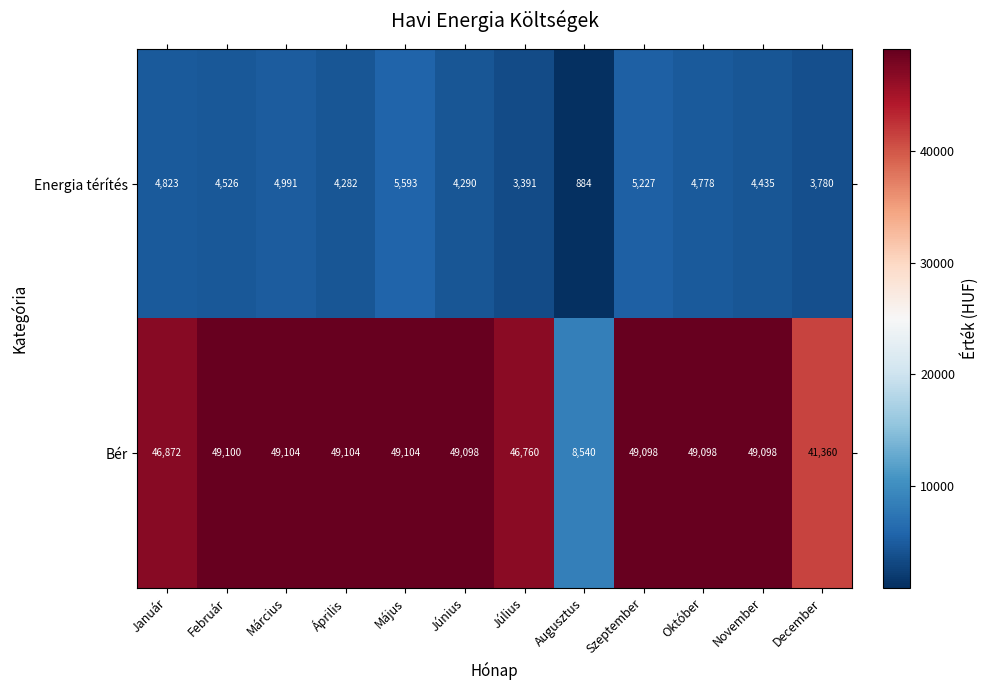

What is the average value of the Energia térítés series?

4250